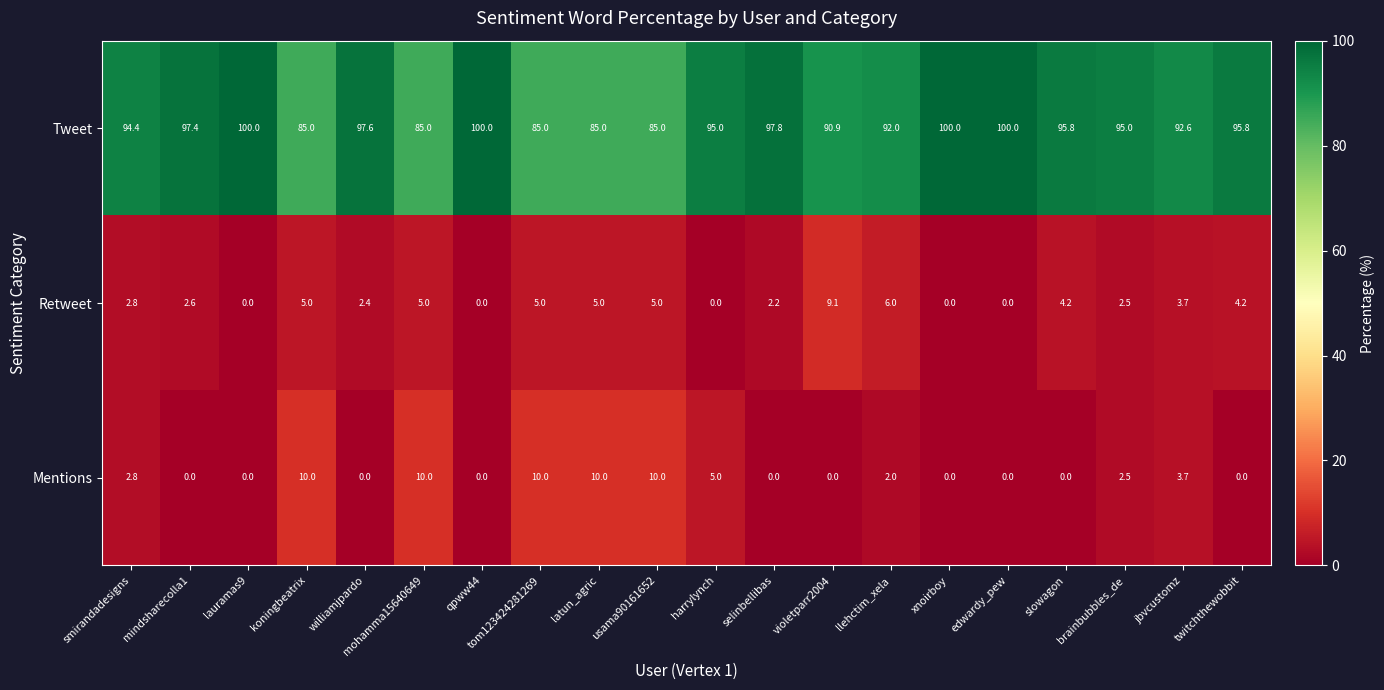

True or false: Tweet has a value of 130.3 at koningbeatrix.

False